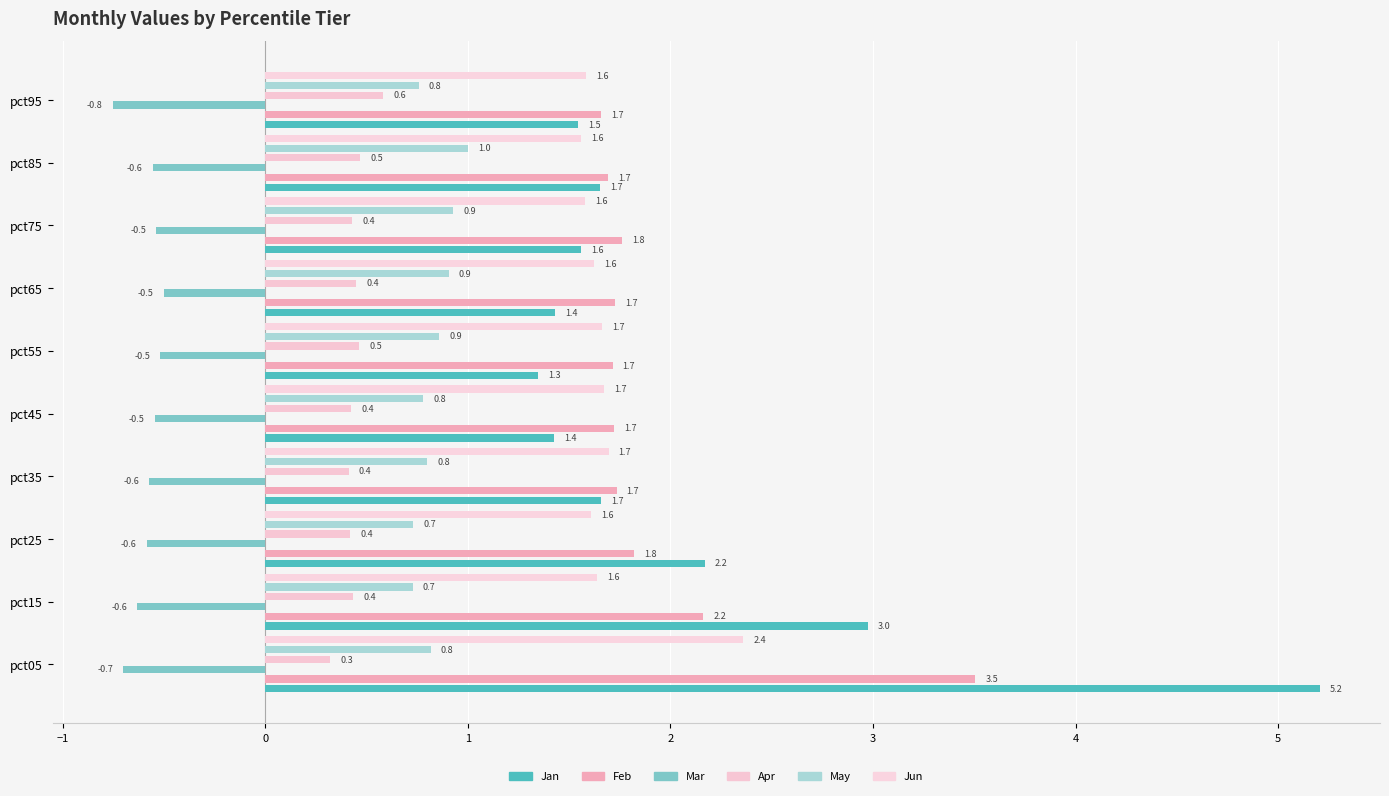

What are all the series names shown in the legend?

Jan, Feb, Mar, Apr, May, Jun